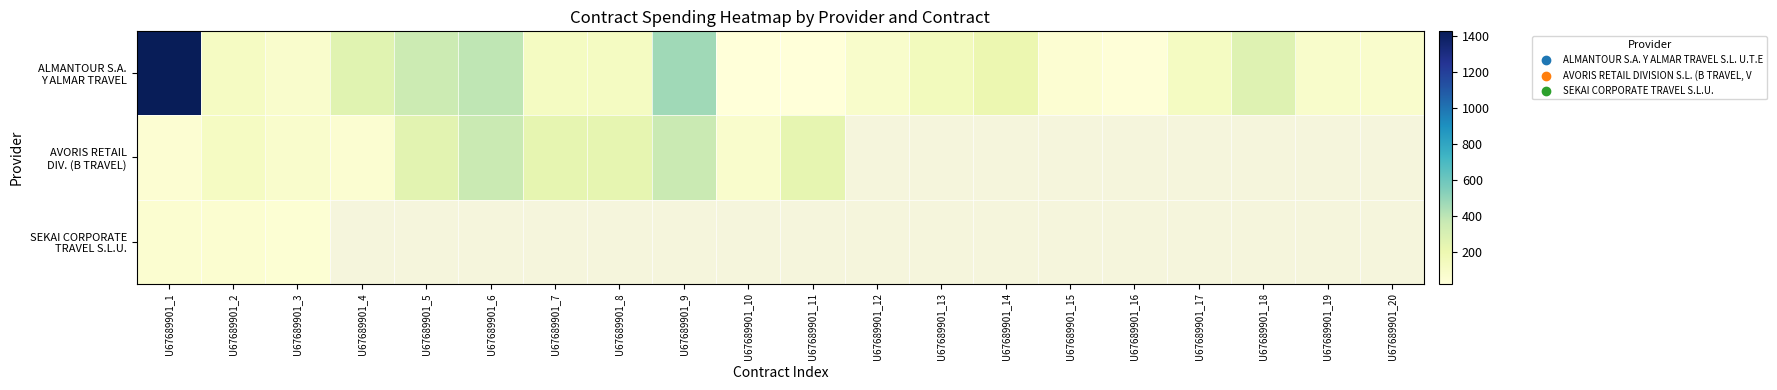

At how many categories does at least one series exceed 1367?

1